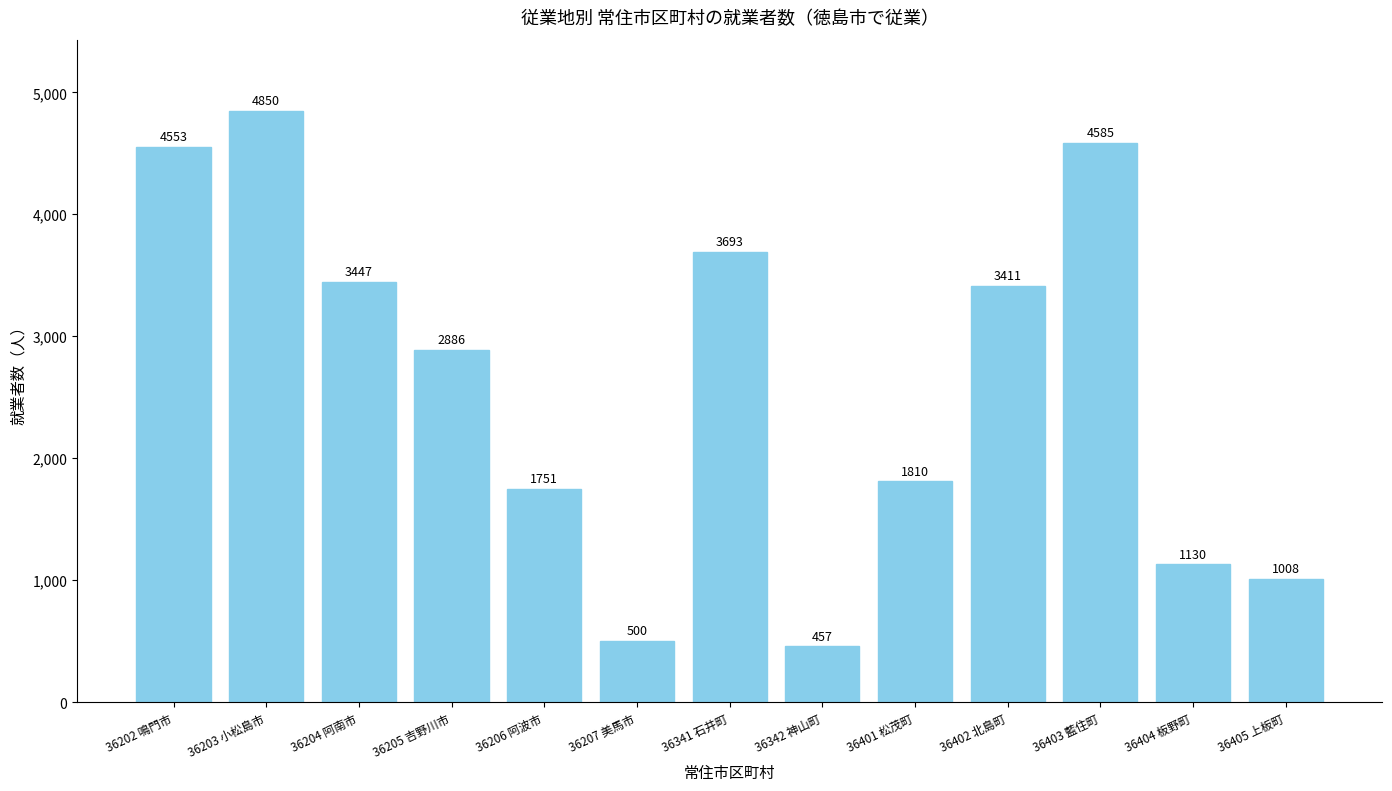

Are the bars horizontal?

No